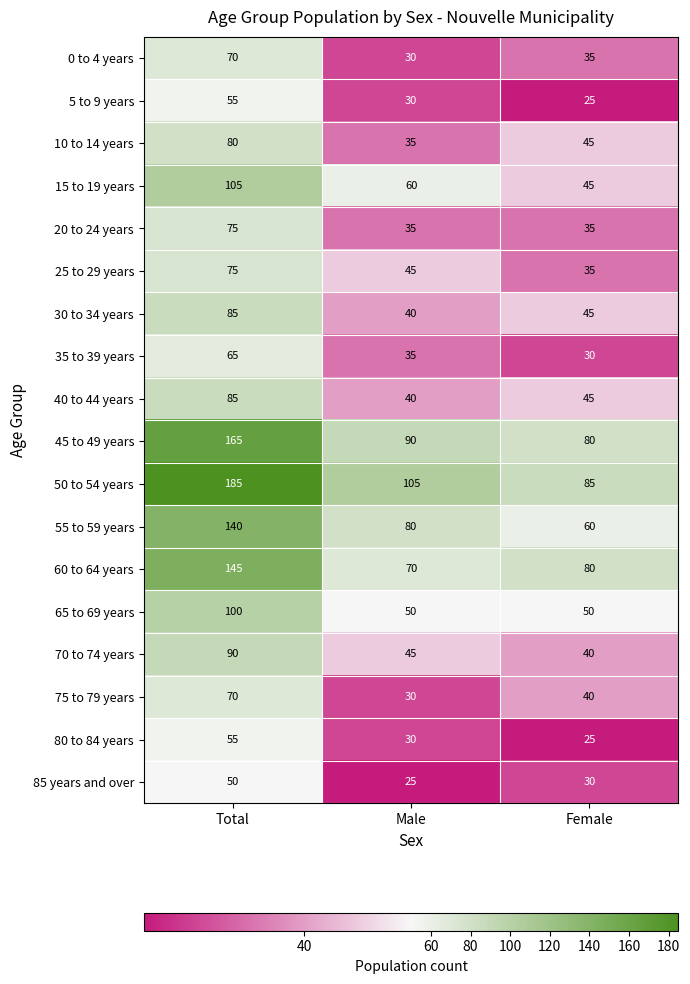

Which series has the widest spread of values?

50 to 54 years